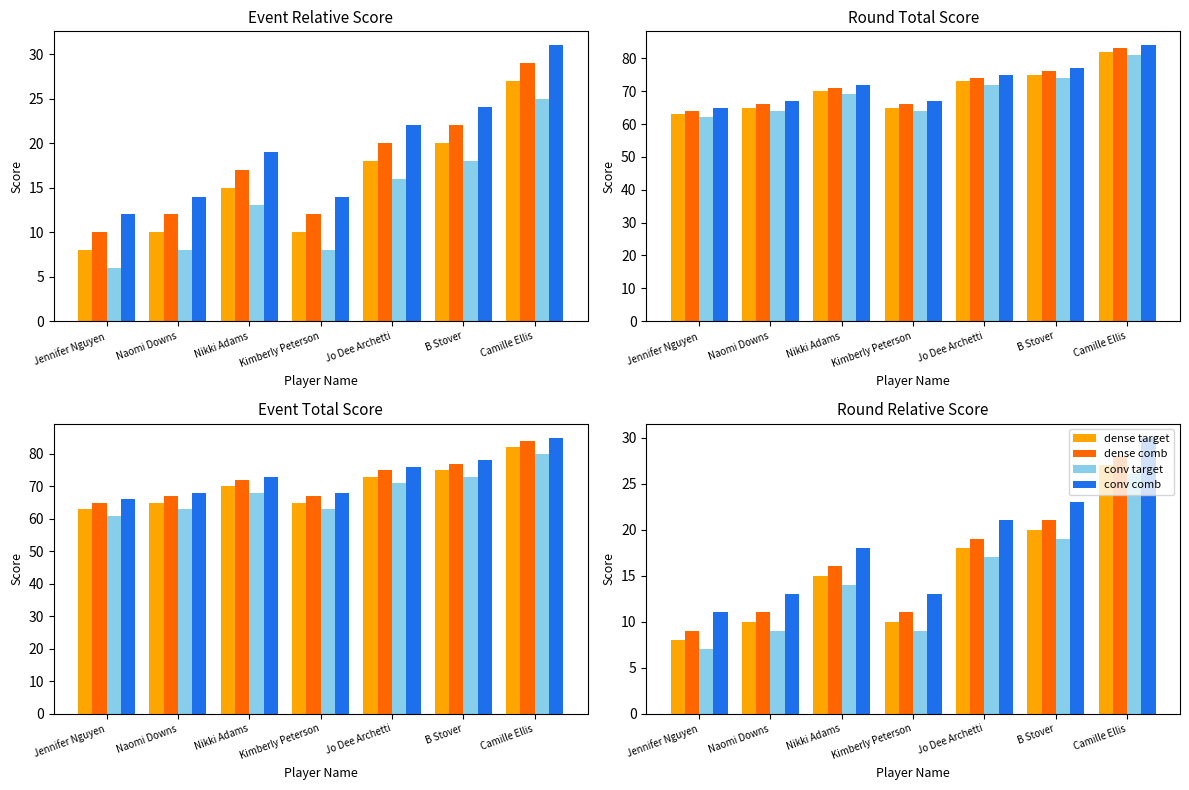

Reading right to left, extract all data points from this chart.

dense target: Camille Ellis=27	B Stover=20	Jo Dee Archetti=18	Kimberly Peterson=10	Nikki Adams=15	Naomi Downs=10	Jennifer Nguyen=8
dense comb: Camille Ellis=28	B Stover=21	Jo Dee Archetti=19	Kimberly Peterson=11	Nikki Adams=16	Naomi Downs=11	Jennifer Nguyen=9
conv target: Camille Ellis=26	B Stover=19	Jo Dee Archetti=17	Kimberly Peterson=9	Nikki Adams=14	Naomi Downs=9	Jennifer Nguyen=7
conv comb: Camille Ellis=30	B Stover=23	Jo Dee Archetti=21	Kimberly Peterson=13	Nikki Adams=18	Naomi Downs=13	Jennifer Nguyen=11